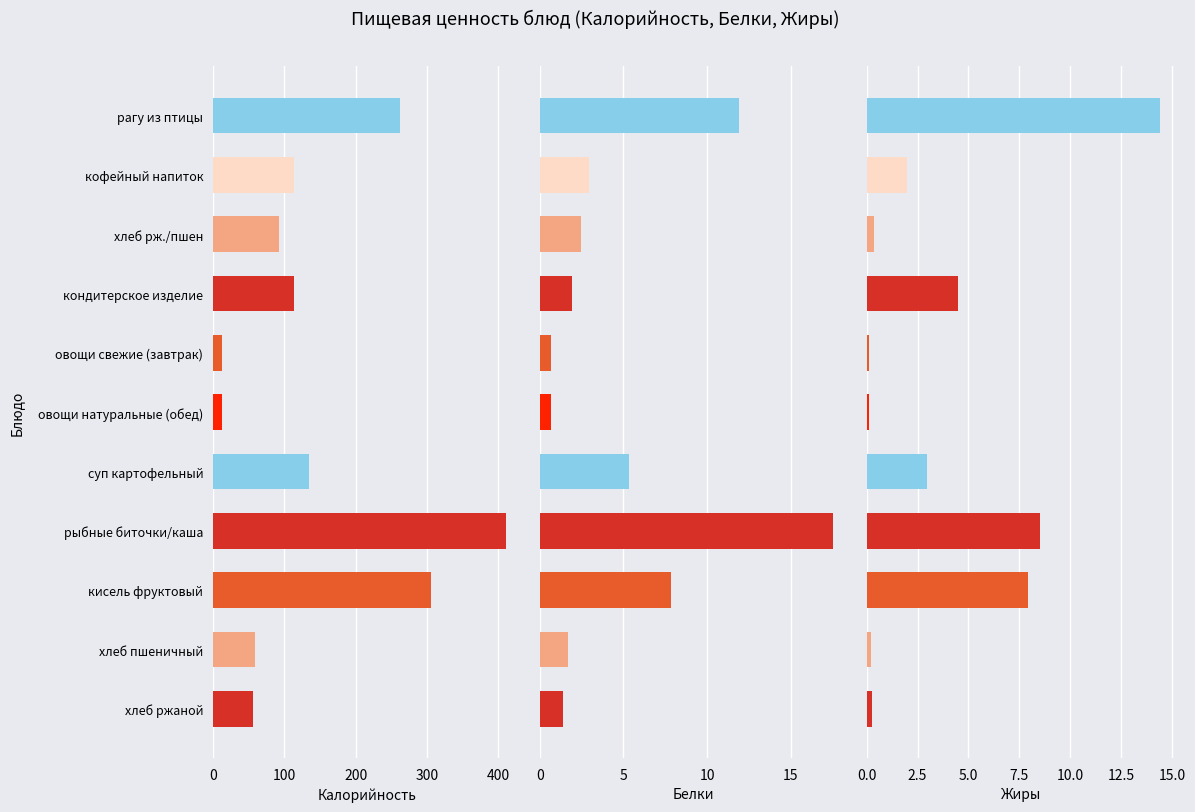

Which has a higher value, хлеб ржаной or овощи свежие (завтрак)?

хлеб ржаной